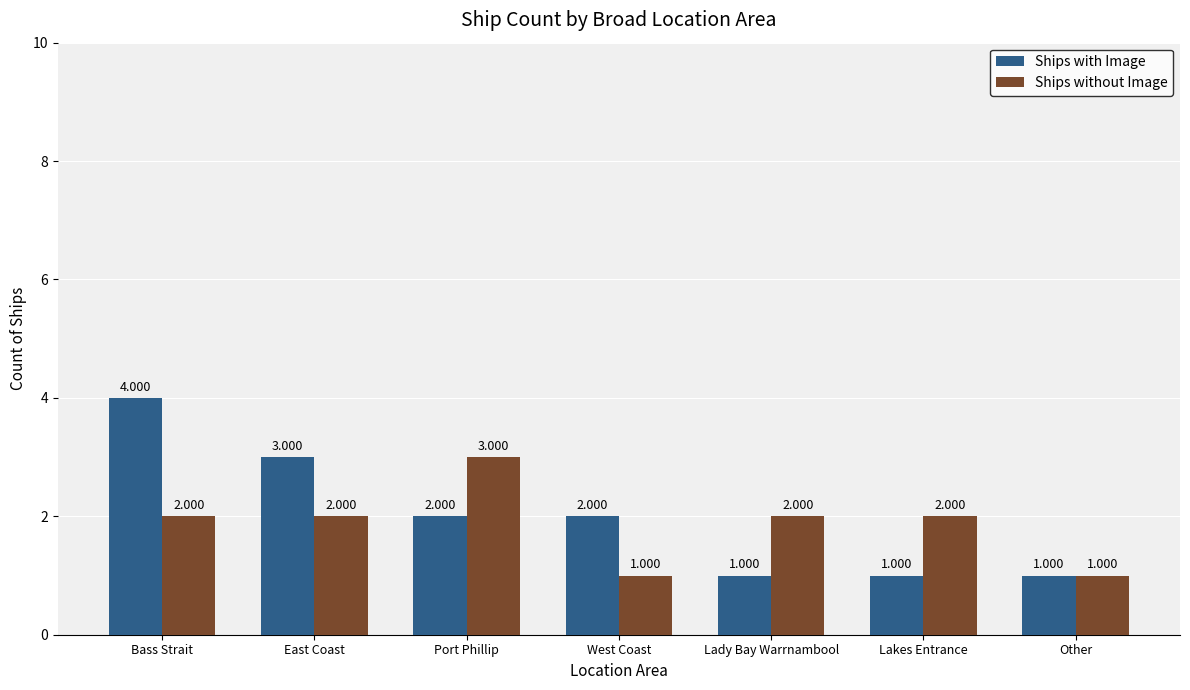

The value of Ships without Image at Lakes Entrance is 1. True or false?

False